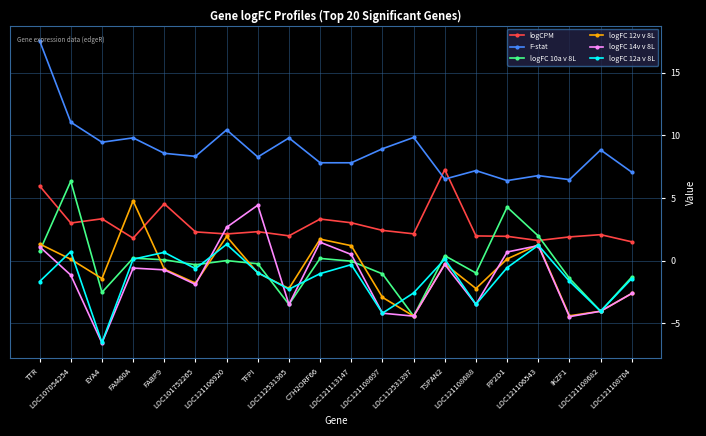

Is the value of F-stat at LOC121108704 greater than the value of logFC 14v v 8L at TFPI?

Yes